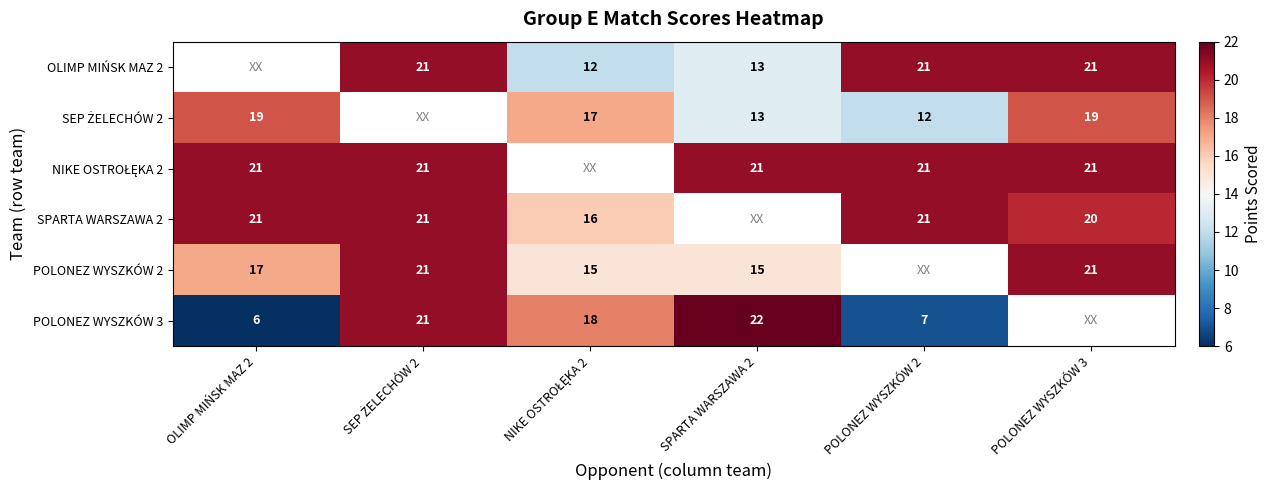

True or false: SPARTA WARSZAWA 2 has a value of 21 at OLIMP MIŃSK MAZ 2.

True